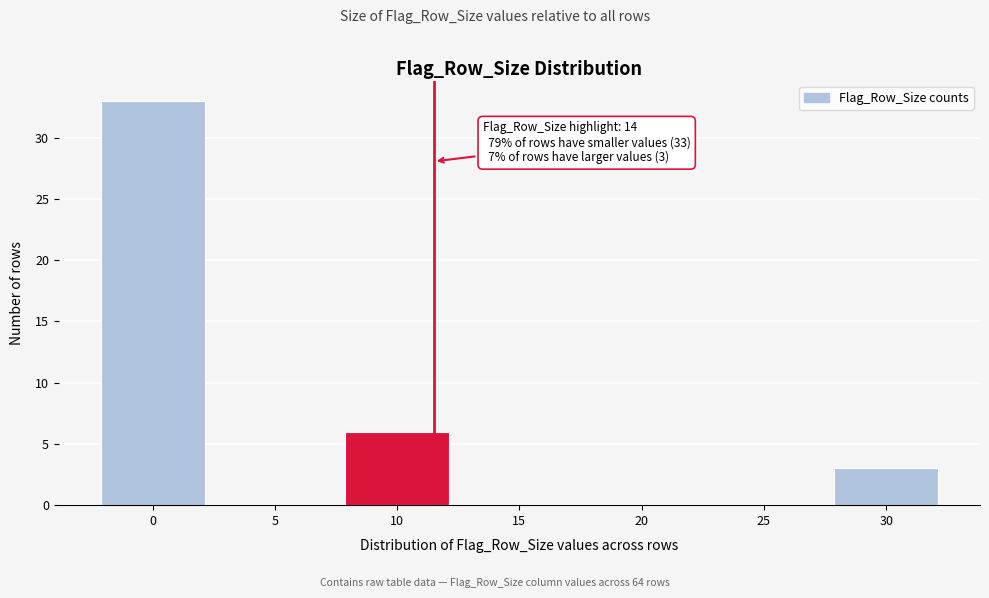

Reading left to right, what are all the values shown in this chart?

0=33	5=0	10=6	15=0	20=0	25=0	30=3